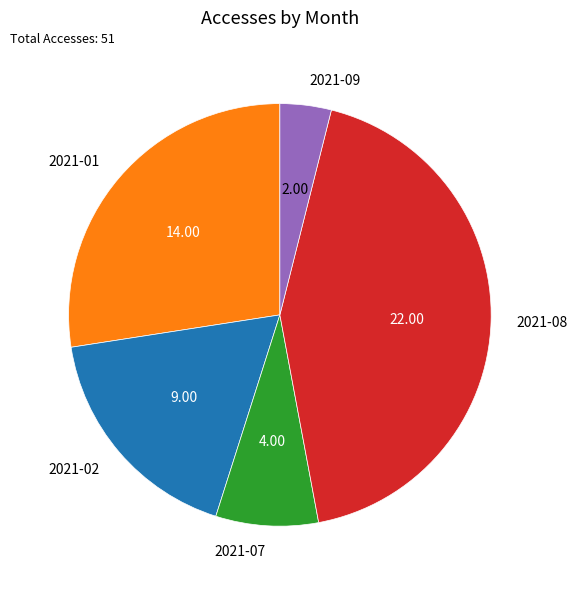

How many slices are in this pie chart?

5